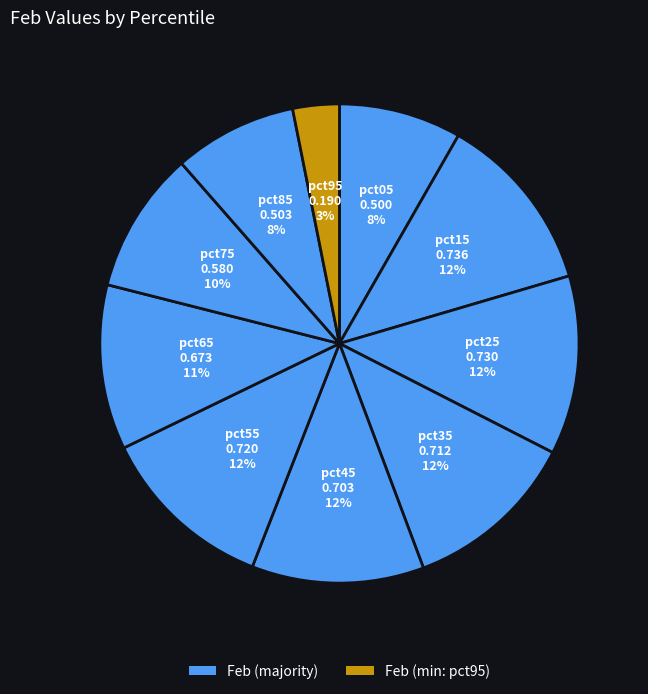

How many segments does this pie chart have?

10